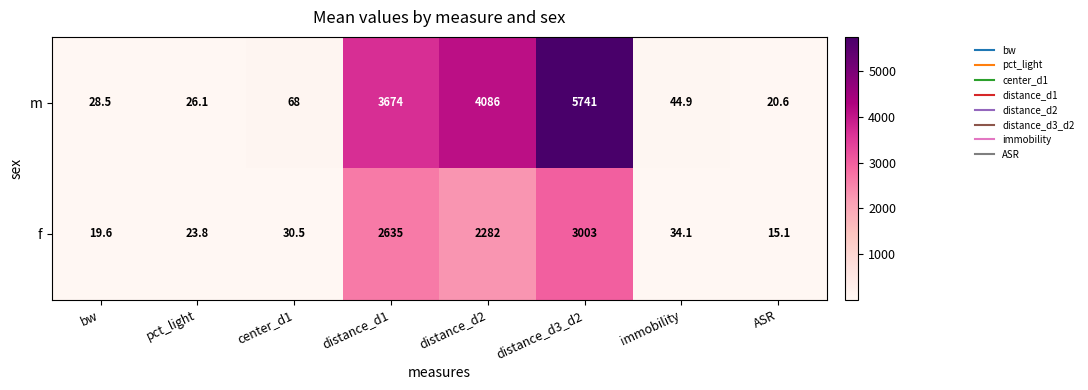

What is the greatest value displayed?

5741.0